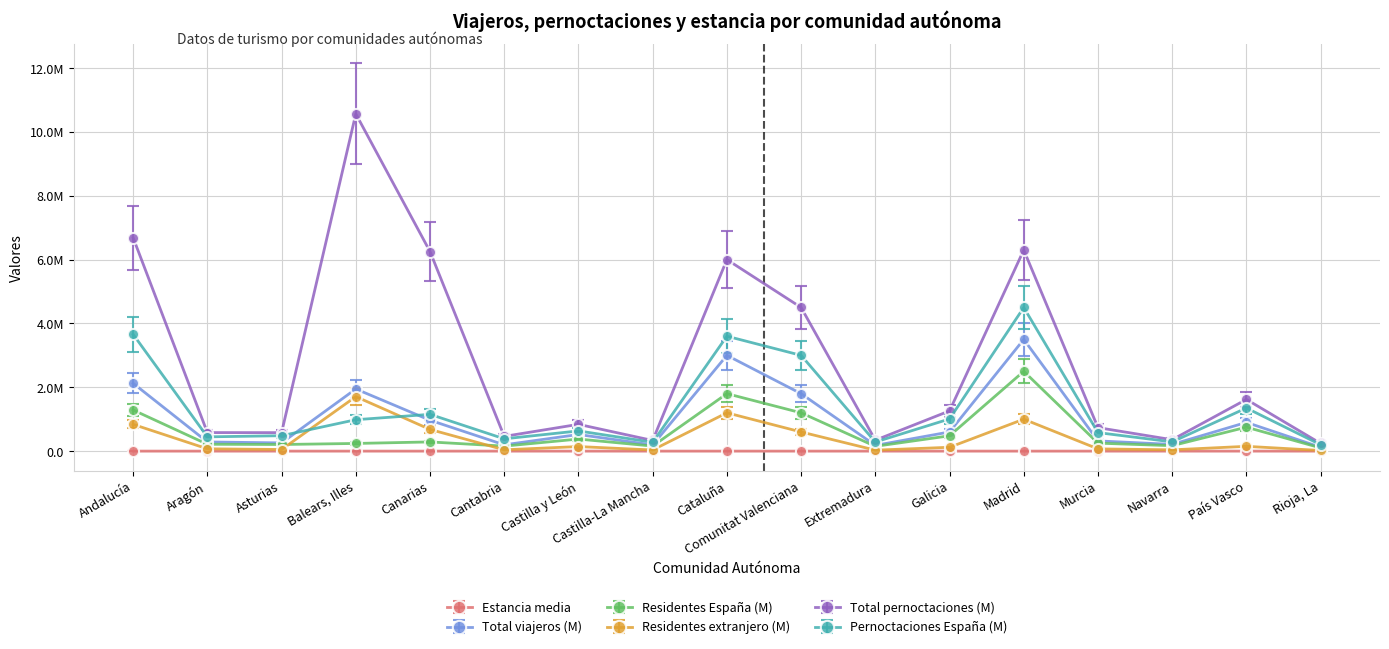

In Total viajeros (M), how many points are lower than both neighbors (excluding endpoints)?

5